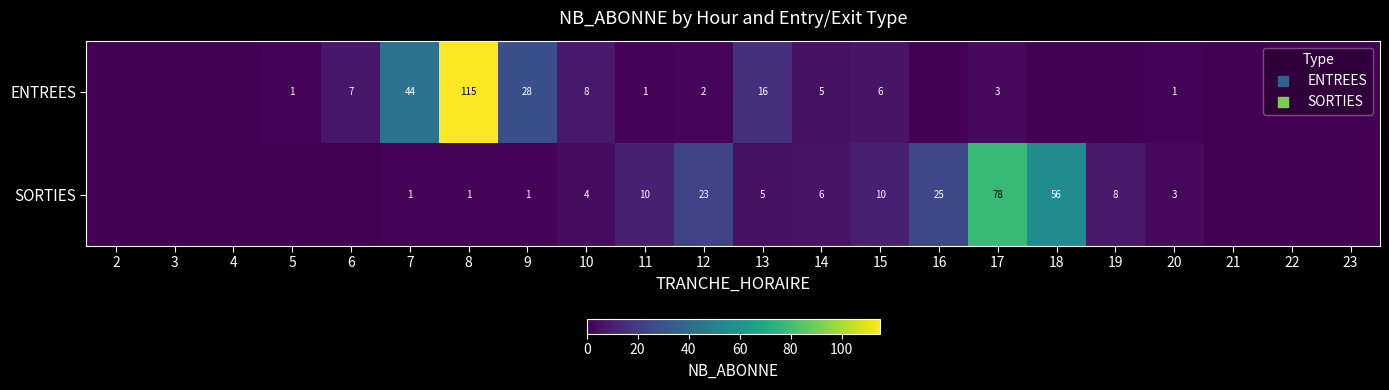

The ENTREES series shows 4 at 6. True or false?

False